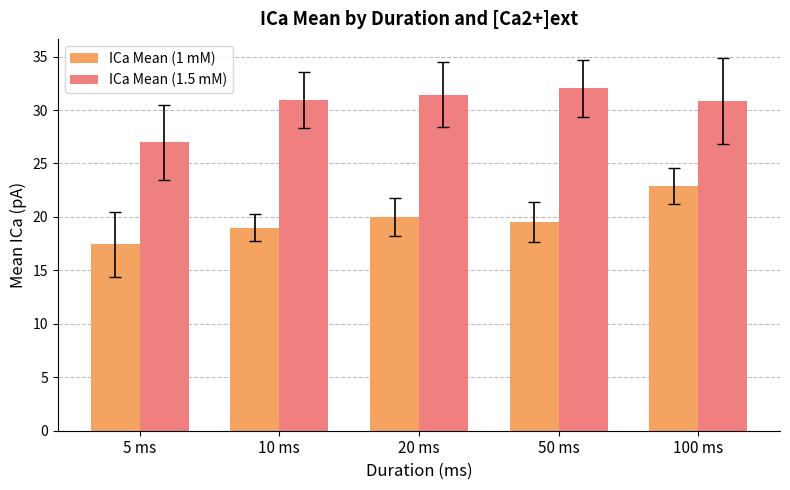

Rank the series by their average value, from highest to lowest.

ICa Mean (1.5 mM), ICa Mean (1 mM)